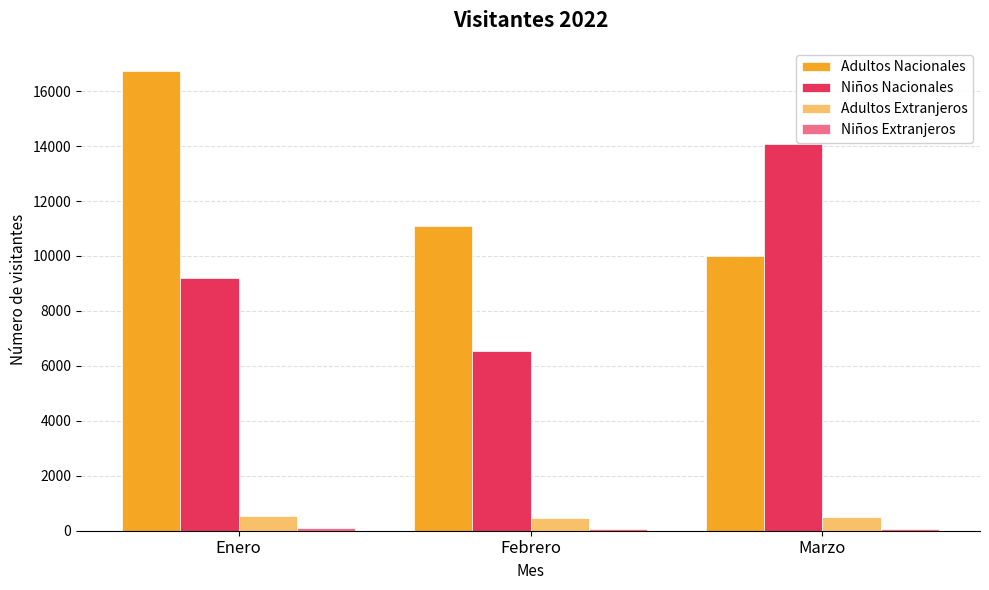

The value of Adultos Nacionales at Enero is 16740. True or false?

True